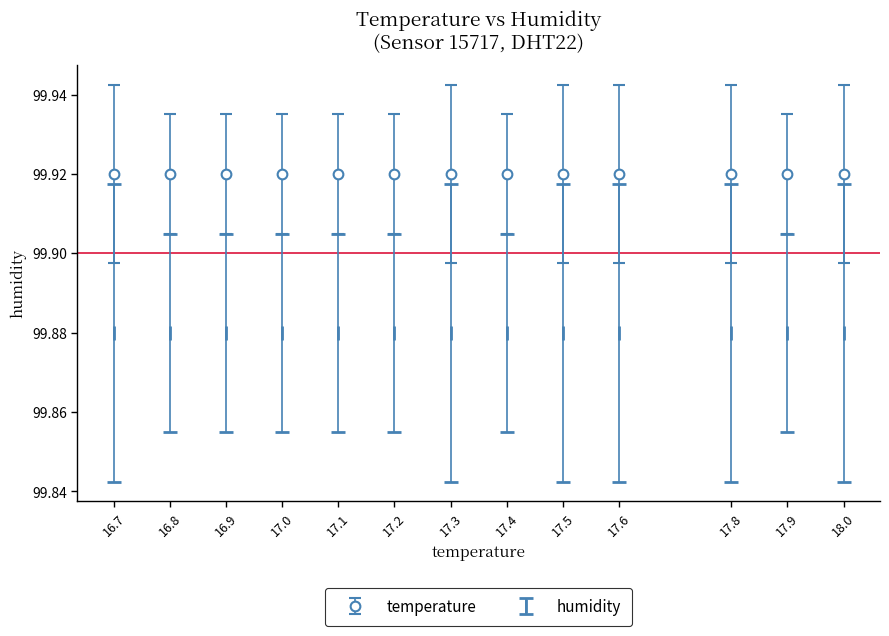

What are all the series names shown in the legend?

temperature, humidity